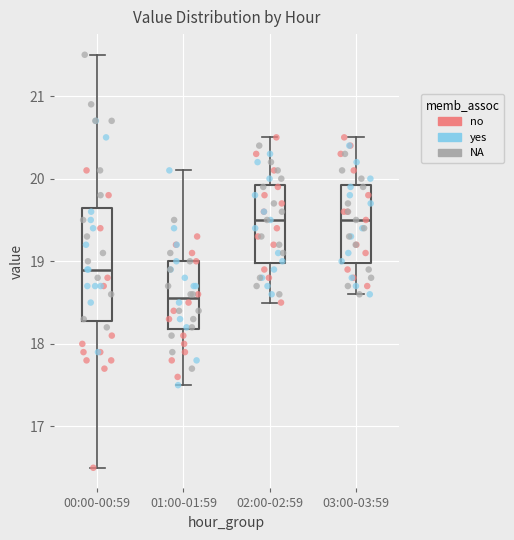

Reading left to right, read every box against the y-axis: the position of its median line, the range the box covers, and the ends of its whiskers. The values are not printed on the chart, so give them approximately, as read against the axis.

00:00-00:59: median 18.9, box 18.3 to 19.7, whiskers 16.5 to 21.5
01:00-01:59: median 18.6, box 18.2 to 19.0, whiskers 17.5 to 20.1
02:00-02:59: median 19.5, box 19.0 to 19.9, whiskers 18.5 to 20.5
03:00-03:59: median 19.5, box 19.0 to 19.9, whiskers 18.6 to 20.5